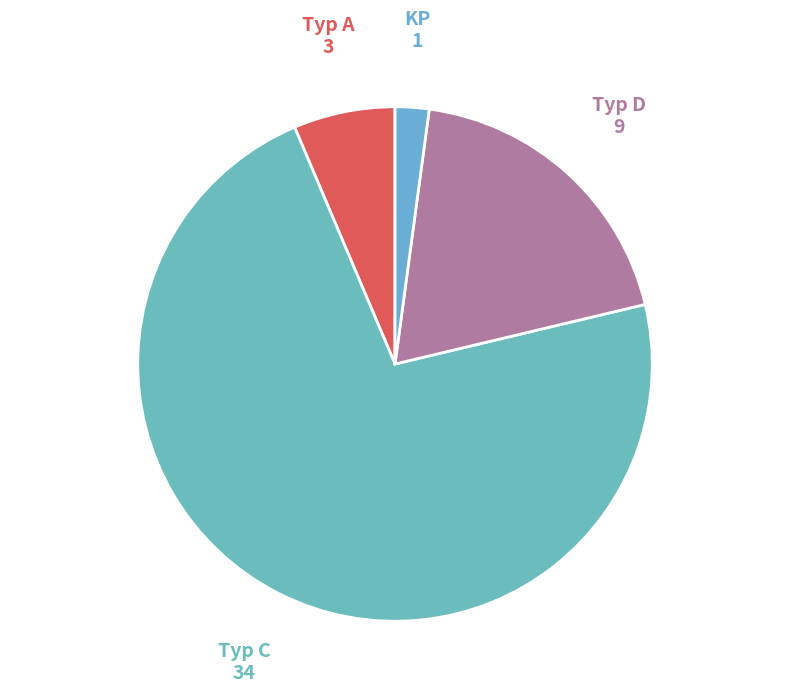

How many segments does this pie chart have?

4